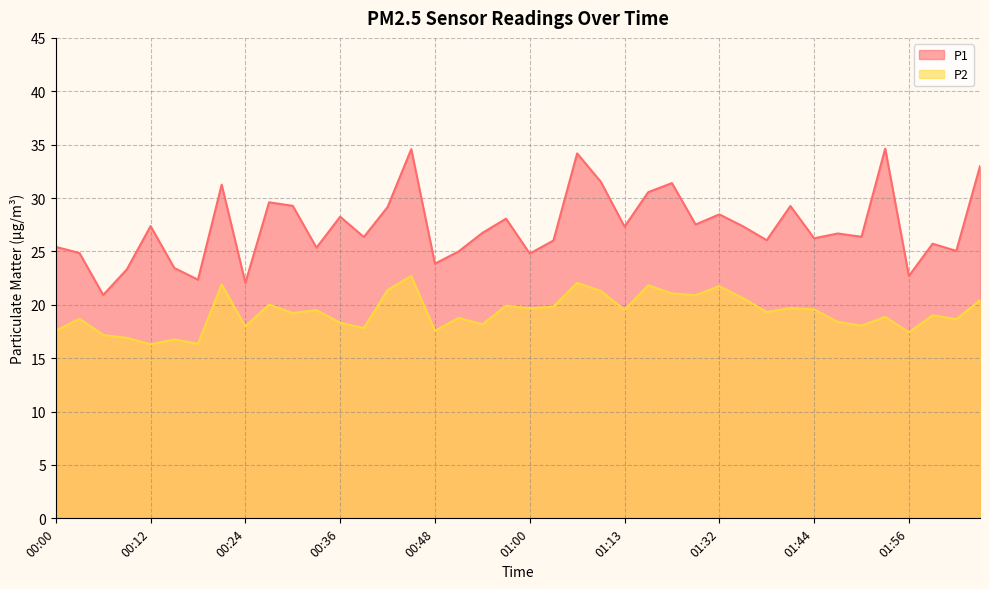

True or false: P1 and P2 intersect in this chart.

False